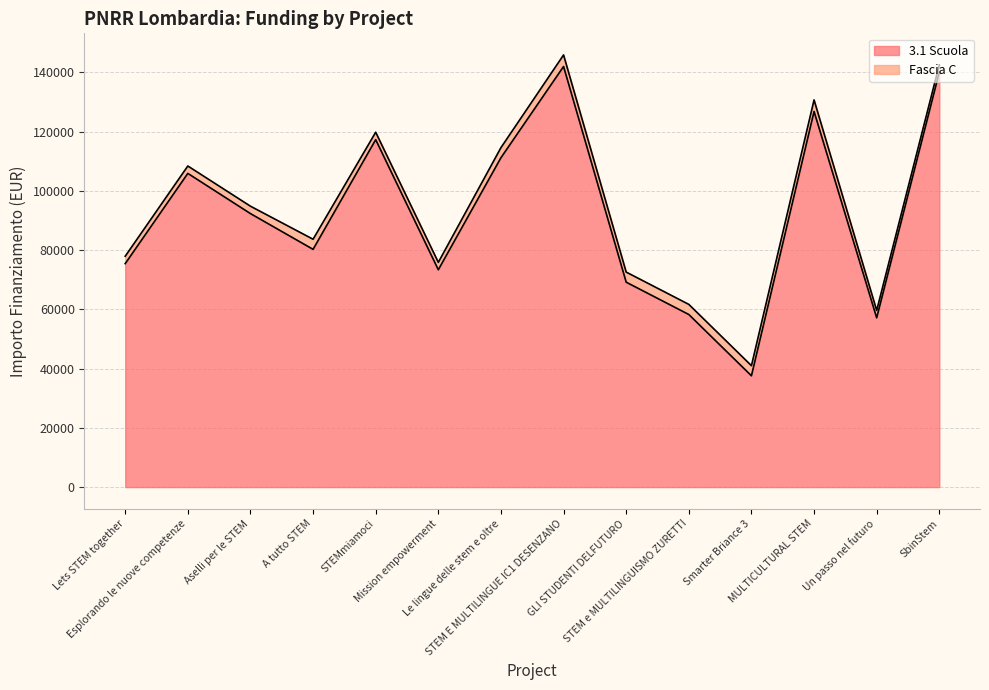

What is the minimum value shown in the chart?

37577.6